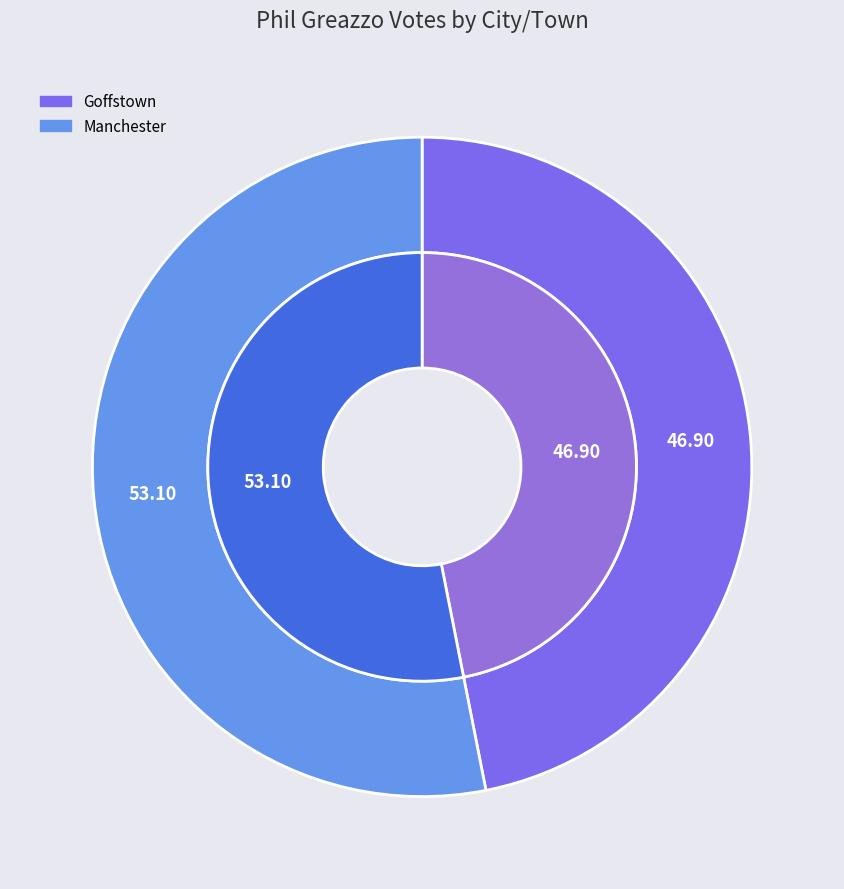

What is the largest slice in the pie chart?

Manchester